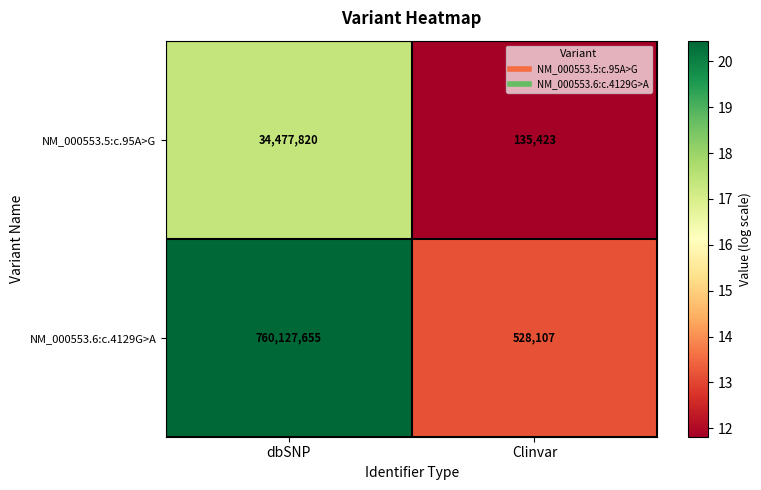

What is the difference between the NM_000553.6:c.4129G>A values at Clinvar and dbSNP?

759599548